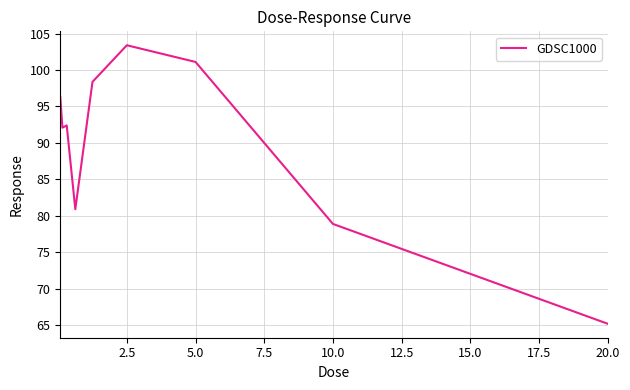

What is the difference between the maximum and minimum values?

38.2